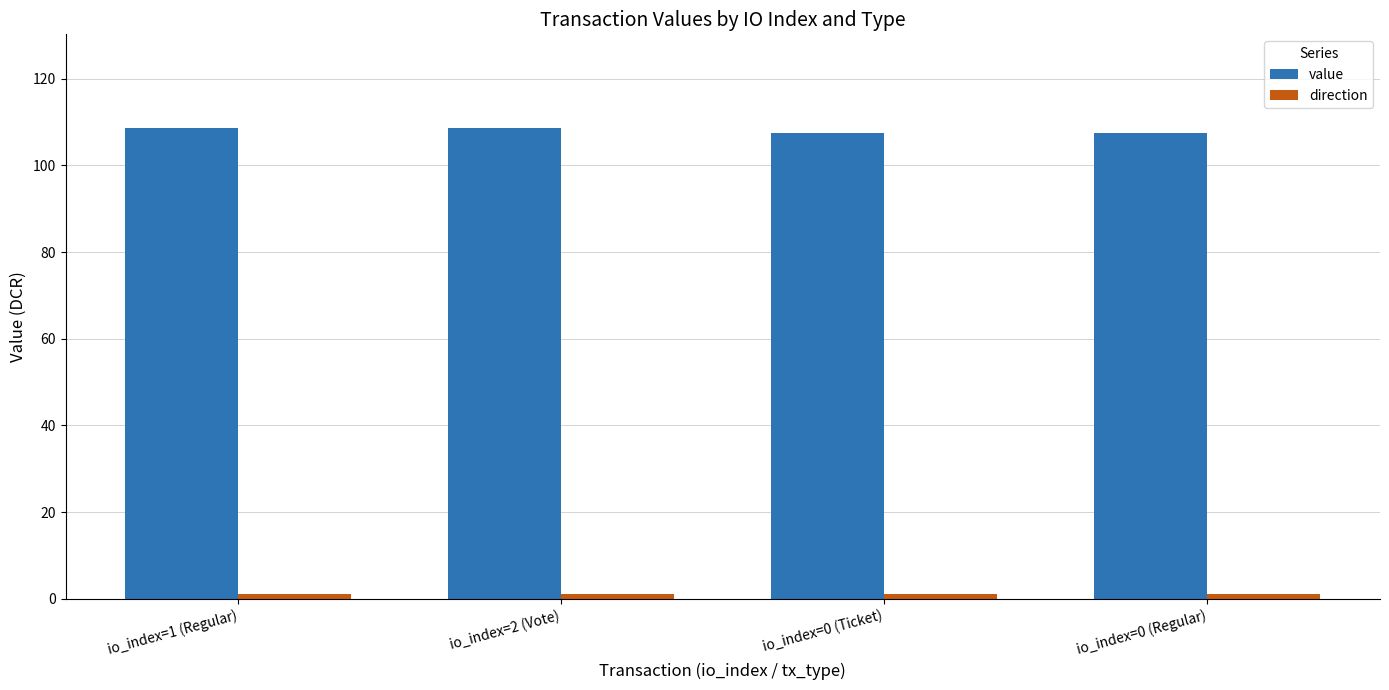

Are the bars grouped side by side (vs. stacked)?

Yes